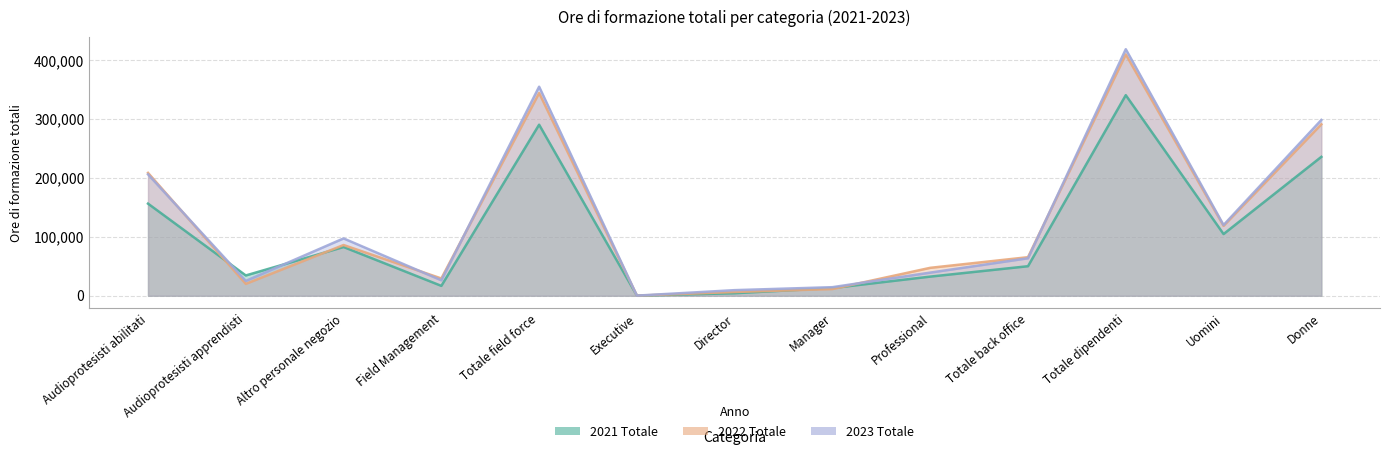

At how many categories does at least one series exceed 406382?

1